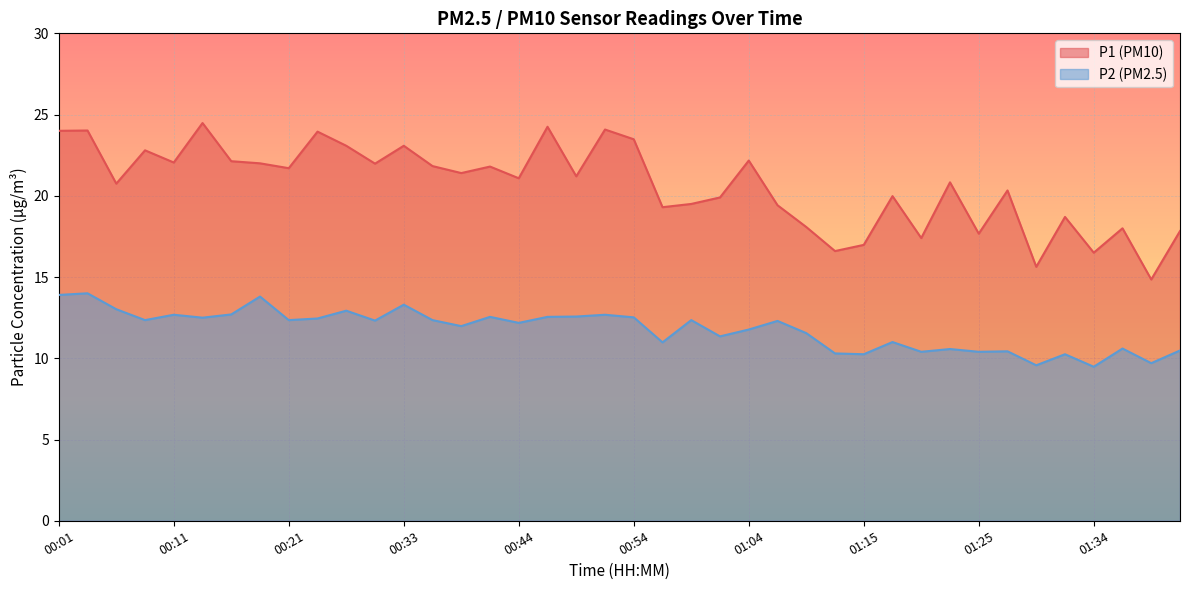

Is it true that P1 equals 17.4 at 01:20?

True